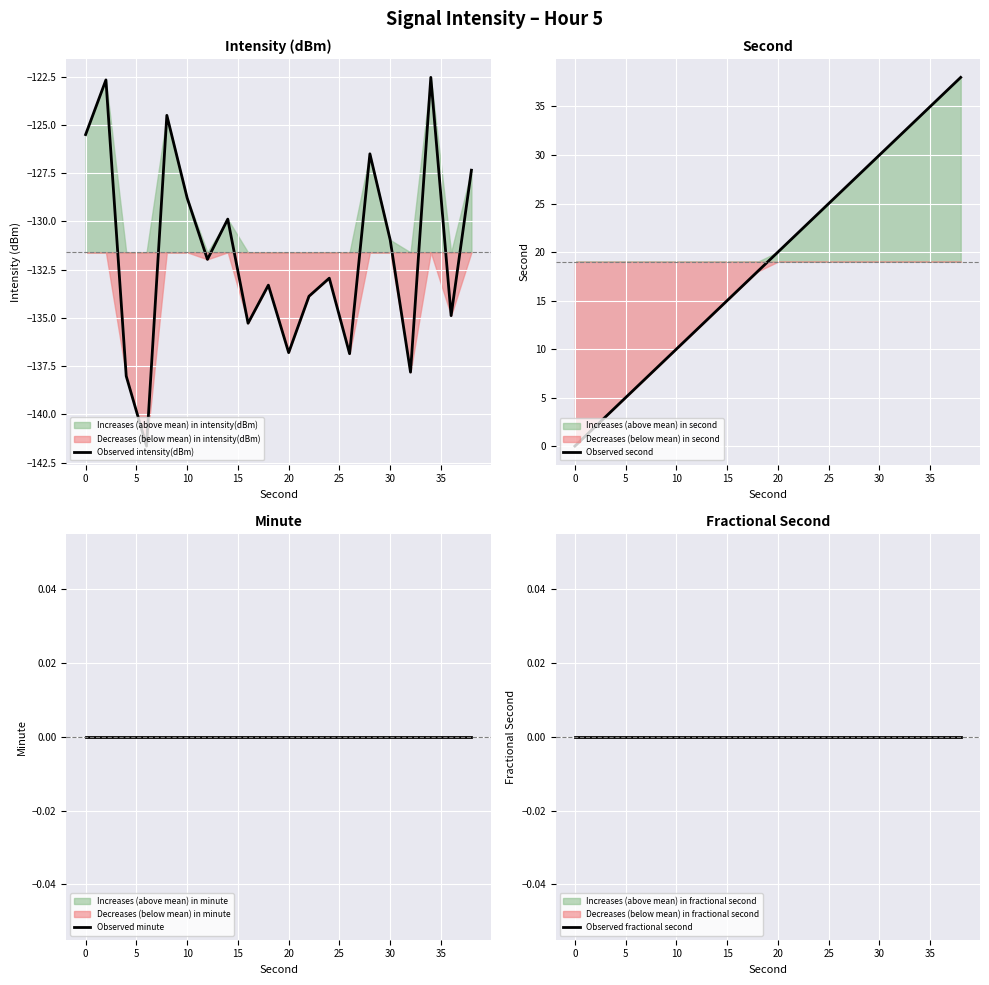

True or false: Observed fractional second and Observed second cross at least once.

False